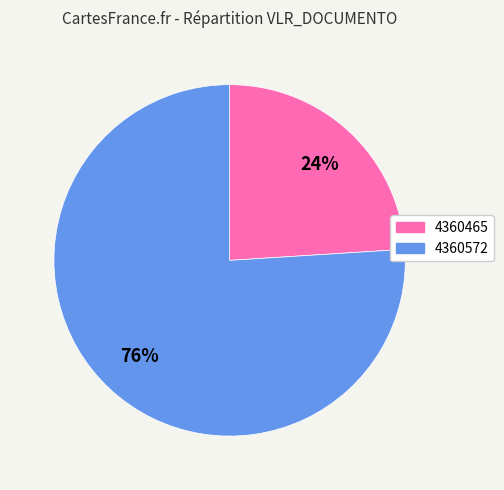

Count the number of slices in the pie.

2